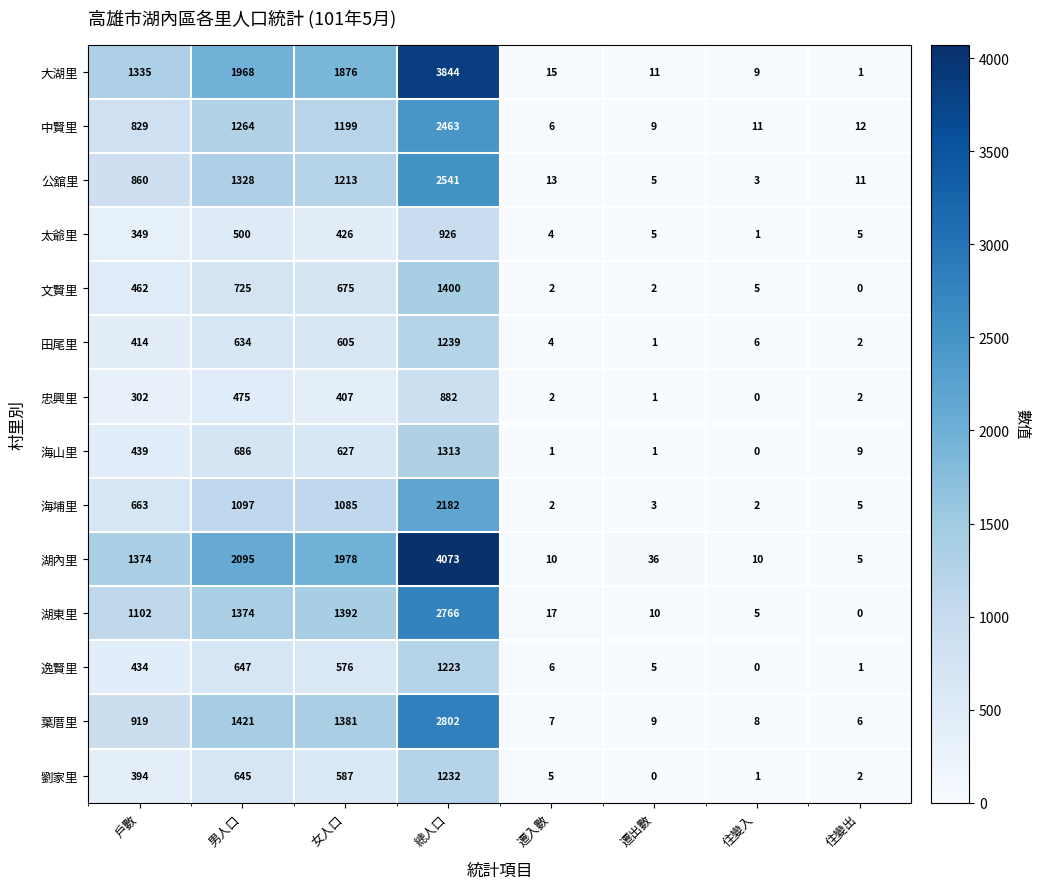

What is the difference between the second highest and second lowest values in the 大湖里 series?

1959